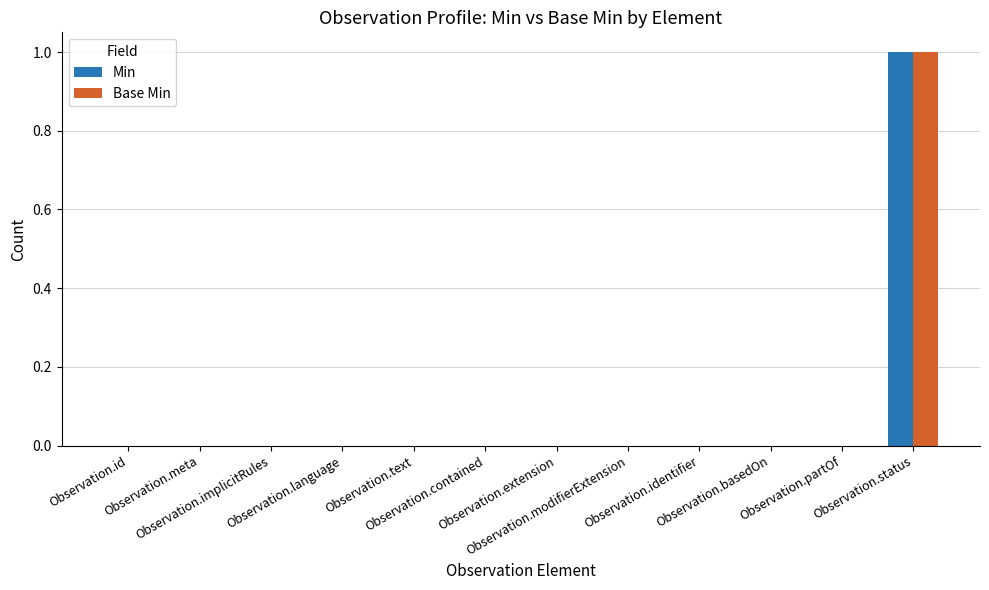

At which category is the sum across all series the highest?

Observation.status